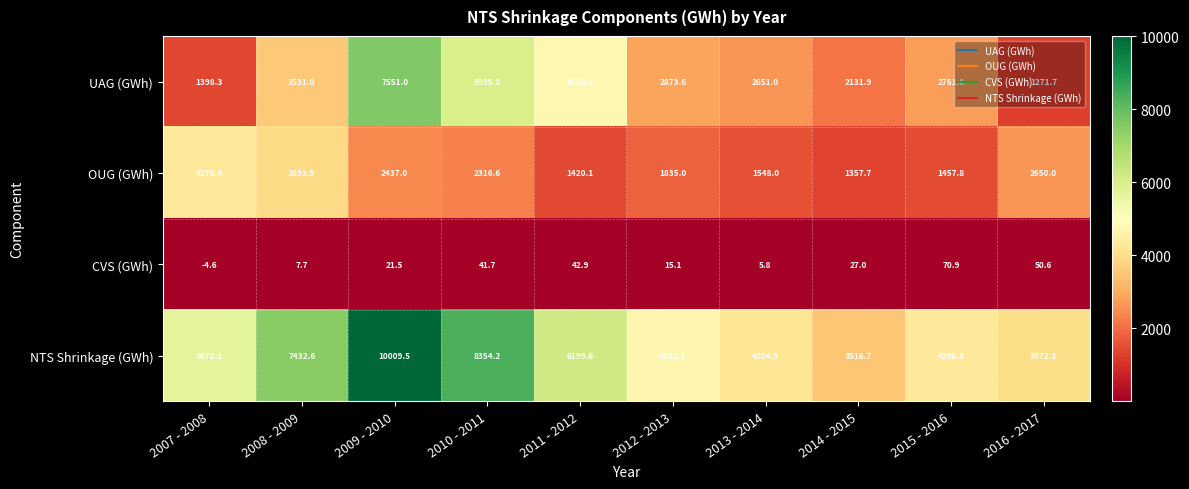

Is it true that NTS Shrinkage (GWh) equals 11804.2 at 2008 - 2009?

False